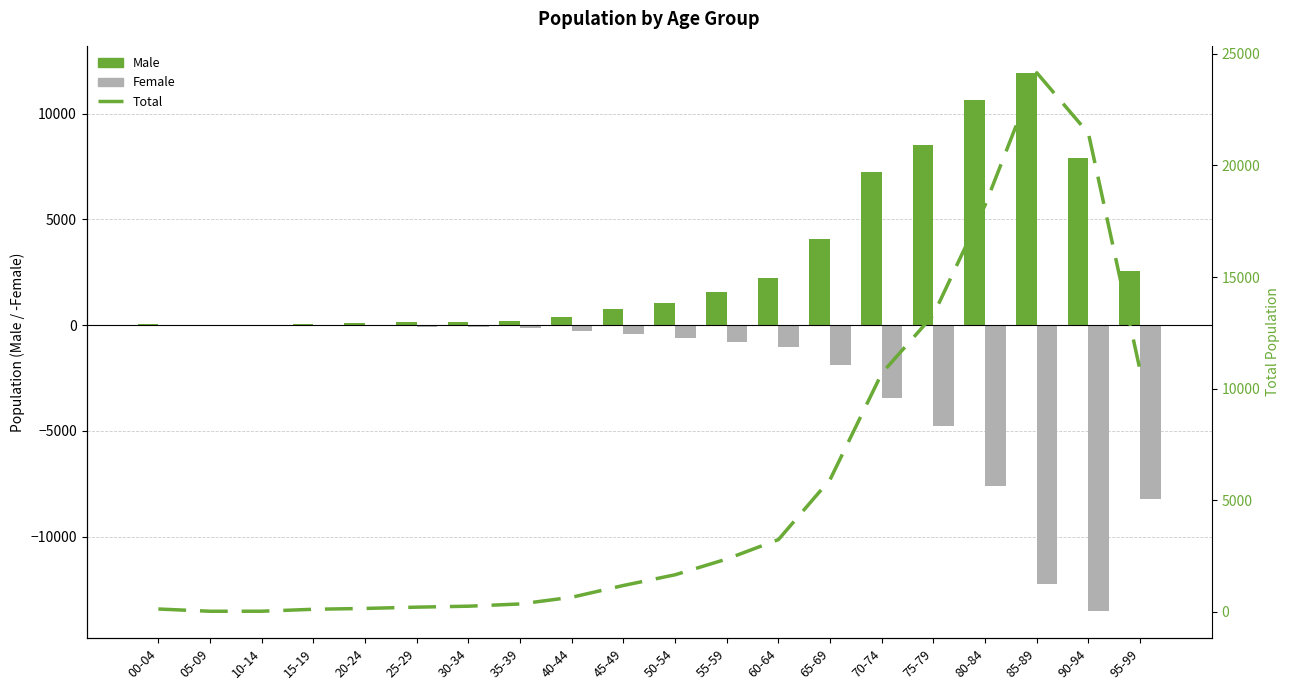

What is the label of the 11th bar from the left?

50-54